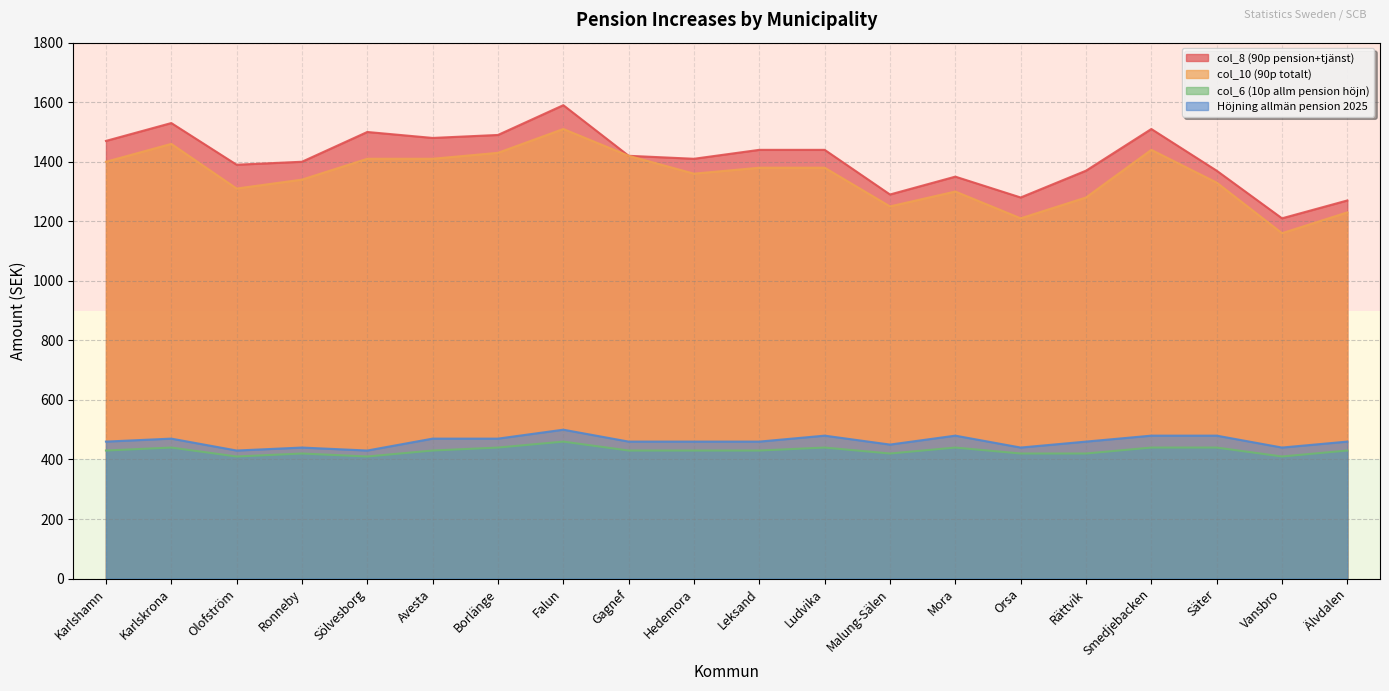

What is the difference between the highest and lowest values at Älvdalen?

840